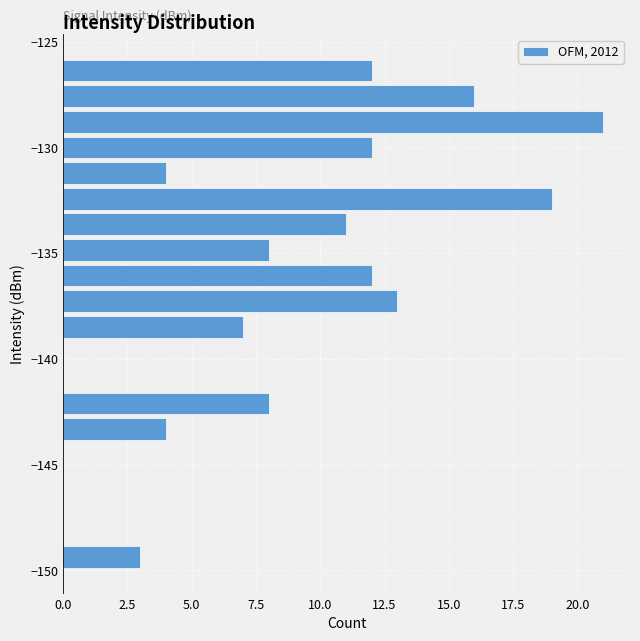

Read against the y-axis, roughly where is the centre of the longest bar?

-129.0